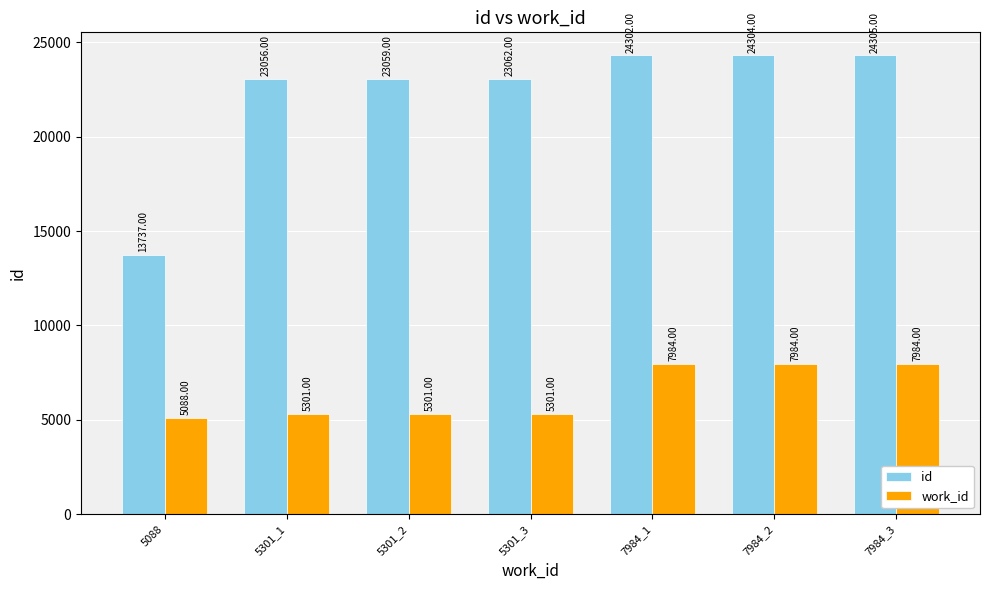

The work_id series shows 5301 at 5301_2. True or false?

True